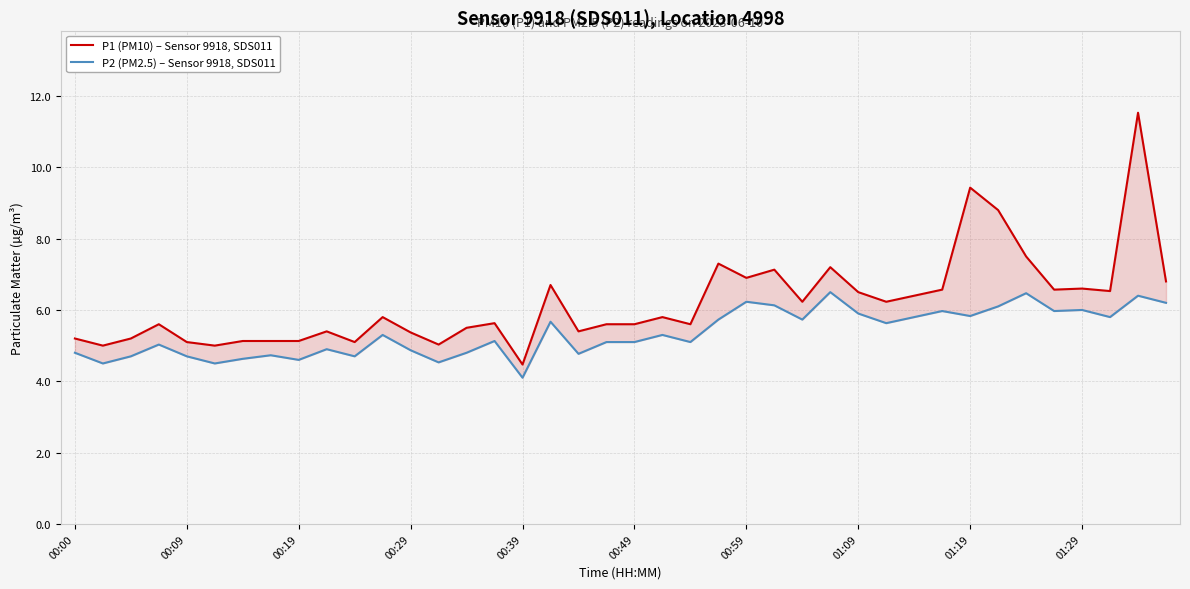

What is the lowest value of the P2 (PM2.5) – Sensor 9918, SDS011 series?

4.1